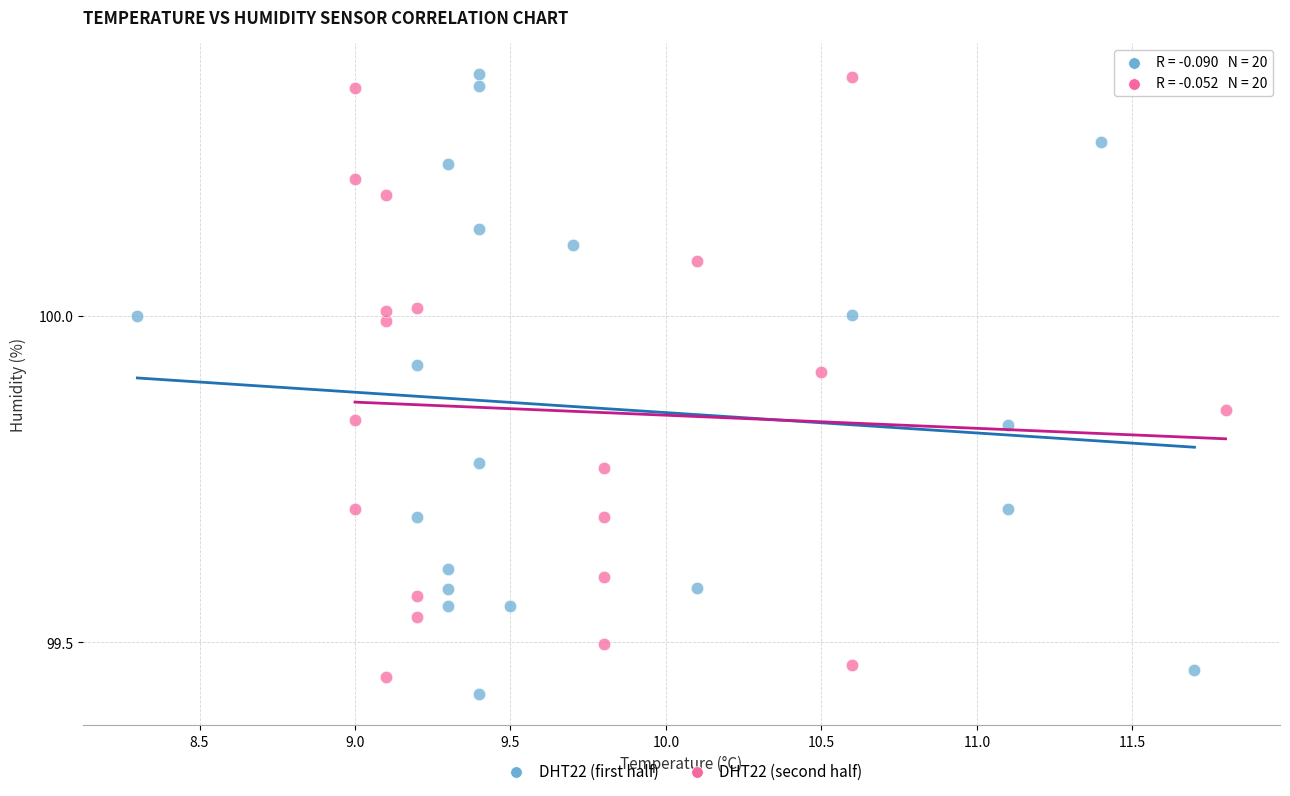

What are all the series names shown in the legend?

DHT22 (first half), DHT22 (second half)